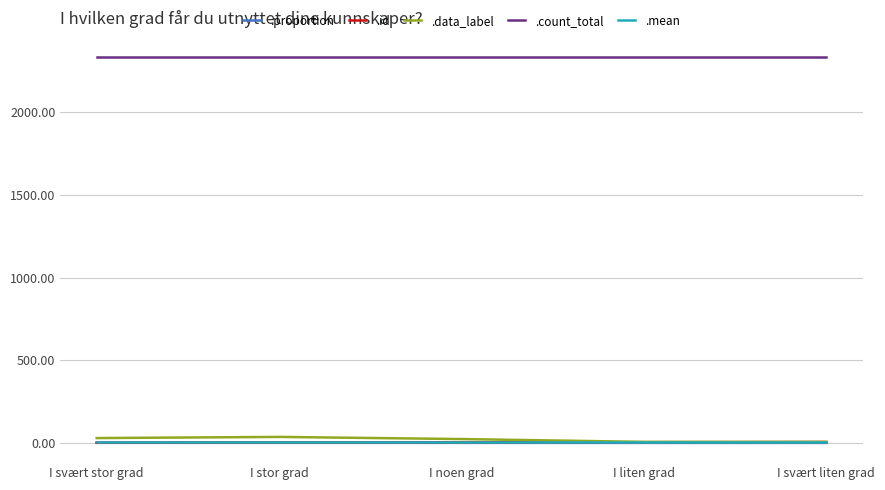

The .count_total series shows 3465.5 at I noen grad. True or false?

False